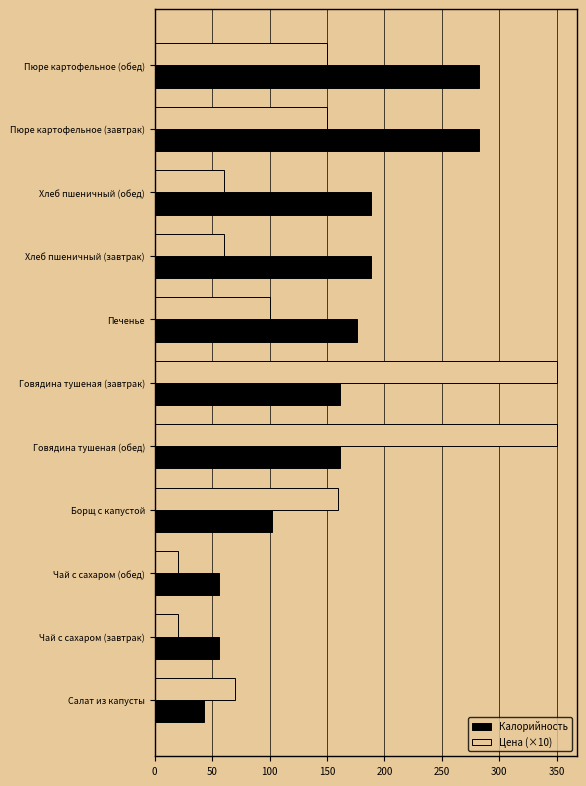

Which series has the largest range (max minus min)?

Цена (×10)